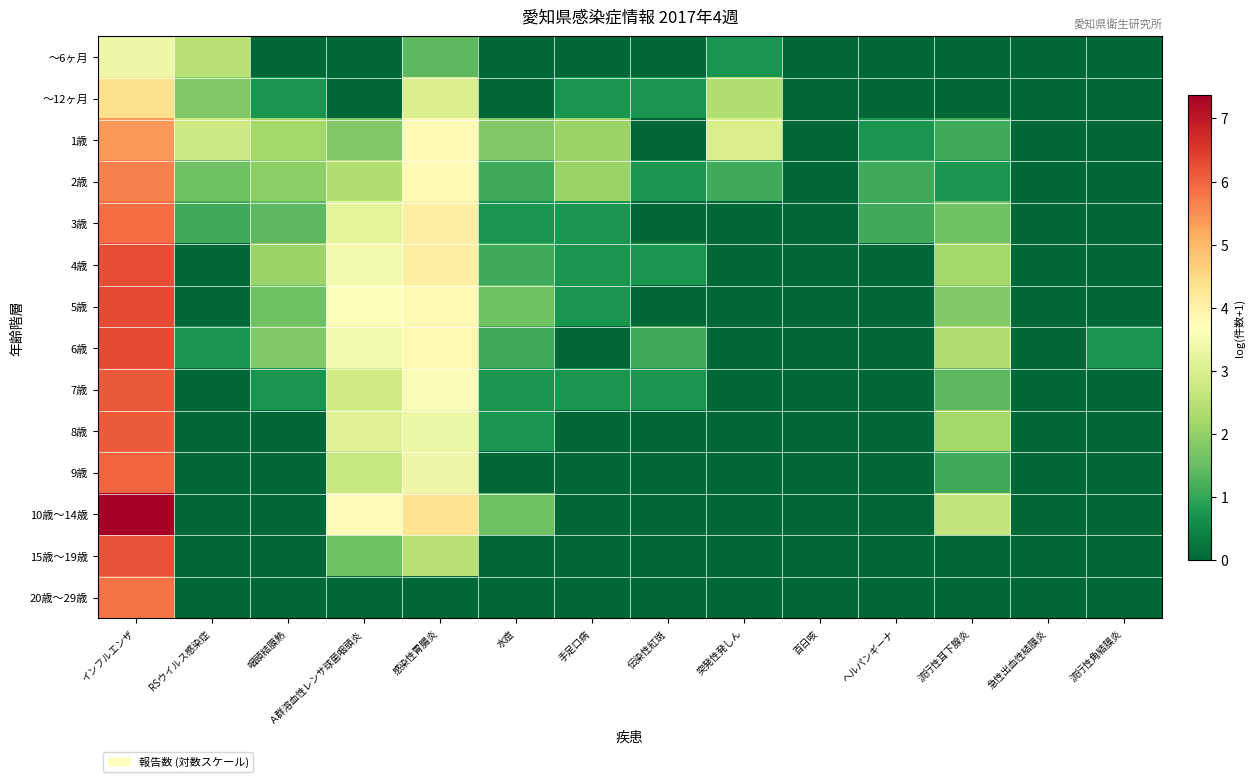

Reading left to right, what are all the values shown in this chart?

～6ヶ月: インフルエンザ=3.4	RSウイルス感染症=2.5	咽頭結膜熱=0.0	Ａ群溶血性レンサ球菌咽頭炎=0.0	感染性胃腸炎=1.4	水痘=0.0	手足口病=0.0	伝染性紅斑=0.0	突発性発しん=0.7	百日咳=0.0	ヘルパンギーナ=0.0	流行性耳下腺炎=0.0	急性出血性結膜炎=0.0	流行性角結膜炎=0.0
～12ヶ月: インフルエンザ=4.4	RSウイルス感染症=1.8	咽頭結膜熱=0.7	Ａ群溶血性レンサ球菌咽頭炎=0.0	感染性胃腸炎=3.0	水痘=0.0	手足口病=0.7	伝染性紅斑=0.7	突発性発しん=2.4	百日咳=0.0	ヘルパンギーナ=0.0	流行性耳下腺炎=0.0	急性出血性結膜炎=0.0	流行性角結膜炎=0.0
1歳: インフルエンザ=5.4	RSウイルス感染症=2.8	咽頭結膜熱=2.2	Ａ群溶血性レンサ球菌咽頭炎=1.8	感染性胃腸炎=3.8	水痘=1.8	手足口病=2.1	伝染性紅斑=0.0	突発性発しん=2.9	百日咳=0.0	ヘルパンギーナ=0.7	流行性耳下腺炎=1.1	急性出血性結膜炎=0.0	流行性角結膜炎=0.0
2歳: インフルエンザ=5.7	RSウイルス感染症=1.6	咽頭結膜熱=1.9	Ａ群溶血性レンサ球菌咽頭炎=2.4	感染性胃腸炎=3.8	水痘=1.1	手足口病=2.1	伝染性紅斑=0.7	突発性発しん=1.1	百日咳=0.0	ヘルパンギーナ=1.1	流行性耳下腺炎=0.7	急性出血性結膜炎=0.0	流行性角結膜炎=0.0
3歳: インフルエンザ=5.9	RSウイルス感染症=1.1	咽頭結膜熱=1.4	Ａ群溶血性レンサ球菌咽頭炎=3.2	感染性胃腸炎=4.0	水痘=0.7	手足口病=0.7	伝染性紅斑=0.0	突発性発しん=0.0	百日咳=0.0	ヘルパンギーナ=1.1	流行性耳下腺炎=1.6	急性出血性結膜炎=0.0	流行性角結膜炎=0.0
4歳: インフルエンザ=6.3	RSウイルス感染症=0.0	咽頭結膜熱=2.1	Ａ群溶血性レンサ球菌咽頭炎=3.4	感染性胃腸炎=4.1	水痘=1.1	手足口病=0.7	伝染性紅斑=0.7	突発性発しん=0.0	百日咳=0.0	ヘルパンギーナ=0.0	流行性耳下腺炎=2.2	急性出血性結膜炎=0.0	流行性角結膜炎=0.0
5歳: インフルエンザ=6.3	RSウイルス感染症=0.0	咽頭結膜熱=1.6	Ａ群溶血性レンサ球菌咽頭炎=3.6	感染性胃腸炎=3.8	水痘=1.6	手足口病=0.7	伝染性紅斑=0.0	突発性発しん=0.0	百日咳=0.0	ヘルパンギーナ=0.0	流行性耳下腺炎=1.8	急性出血性結膜炎=0.0	流行性角結膜炎=0.0
6歳: インフルエンザ=6.3	RSウイルス感染症=0.7	咽頭結膜熱=1.8	Ａ群溶血性レンサ球菌咽頭炎=3.4	感染性胃腸炎=3.9	水痘=1.1	手足口病=0.0	伝染性紅斑=1.1	突発性発しん=0.0	百日咳=0.0	ヘルパンギーナ=0.0	流行性耳下腺炎=2.4	急性出血性結膜炎=0.0	流行性角結膜炎=0.7
7歳: インフルエンザ=6.1	RSウイルス感染症=0.0	咽頭結膜熱=0.7	Ａ群溶血性レンサ球菌咽頭炎=2.8	感染性胃腸炎=3.6	水痘=0.7	手足口病=0.7	伝染性紅斑=0.7	突発性発しん=0.0	百日咳=0.0	ヘルパンギーナ=0.0	流行性耳下腺炎=1.4	急性出血性結膜炎=0.0	流行性角結膜炎=0.0
8歳: インフルエンザ=6.1	RSウイルス感染症=0.0	咽頭結膜熱=0.0	Ａ群溶血性レンサ球菌咽頭炎=3.1	感染性胃腸炎=3.3	水痘=0.7	手足口病=0.0	伝染性紅斑=0.0	突発性発しん=0.0	百日咳=0.0	ヘルパンギーナ=0.0	流行性耳下腺炎=2.2	急性出血性結膜炎=0.0	流行性角結膜炎=0.0
9歳: インフルエンザ=6.0	RSウイルス感染症=0.0	咽頭結膜熱=0.0	Ａ群溶血性レンサ球菌咽頭炎=2.7	感染性胃腸炎=3.4	水痘=0.0	手足口病=0.0	伝染性紅斑=0.0	突発性発しん=0.0	百日咳=0.0	ヘルパンギーナ=0.0	流行性耳下腺炎=1.1	急性出血性結膜炎=0.0	流行性角結膜炎=0.0
10歳～14歳: インフルエンザ=7.4	RSウイルス感染症=0.0	咽頭結膜熱=0.0	Ａ群溶血性レンサ球菌咽頭炎=3.8	感染性胃腸炎=4.3	水痘=1.6	手足口病=0.0	伝染性紅斑=0.0	突発性発しん=0.0	百日咳=0.0	ヘルパンギーナ=0.0	流行性耳下腺炎=2.6	急性出血性結膜炎=0.0	流行性角結膜炎=0.0
15歳～19歳: インフルエンザ=6.2	RSウイルス感染症=0.0	咽頭結膜熱=0.0	Ａ群溶血性レンサ球菌咽頭炎=1.6	感染性胃腸炎=2.5	水痘=0.0	手足口病=0.0	伝染性紅斑=0.0	突発性発しん=0.0	百日咳=0.0	ヘルパンギーナ=0.0	流行性耳下腺炎=0.0	急性出血性結膜炎=0.0	流行性角結膜炎=0.0
20歳～29歳: インフルエンザ=5.8	RSウイルス感染症=0.0	咽頭結膜熱=0.0	Ａ群溶血性レンサ球菌咽頭炎=0.0	感染性胃腸炎=0.0	水痘=0.0	手足口病=0.0	伝染性紅斑=0.0	突発性発しん=0.0	百日咳=0.0	ヘルパンギーナ=0.0	流行性耳下腺炎=0.0	急性出血性結膜炎=0.0	流行性角結膜炎=0.0